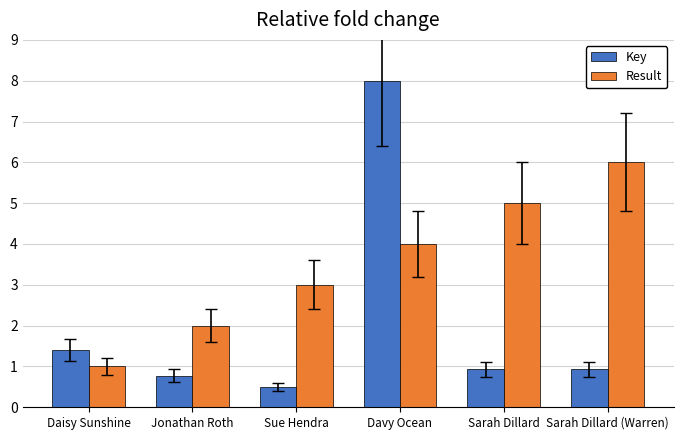

What is the total value across all series at Sue Hendra?

3.5